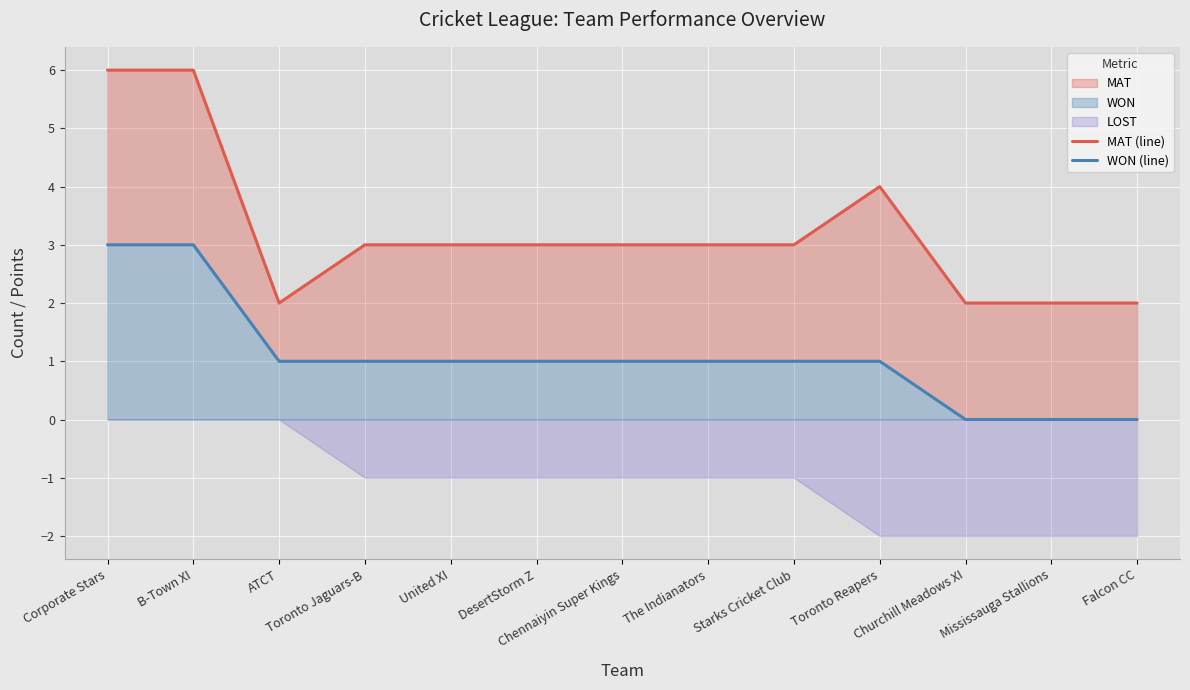

Which label corresponds to the largest value in the chart?

Corporate Stars